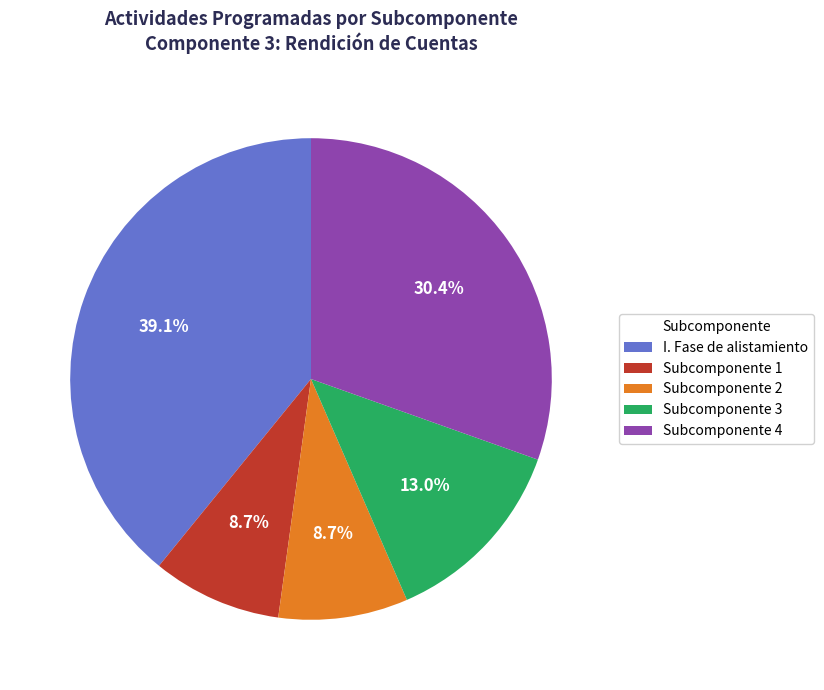

Do I. Fase de alistamiento and Subcomponente 2 together represent more than half of the pie?

No